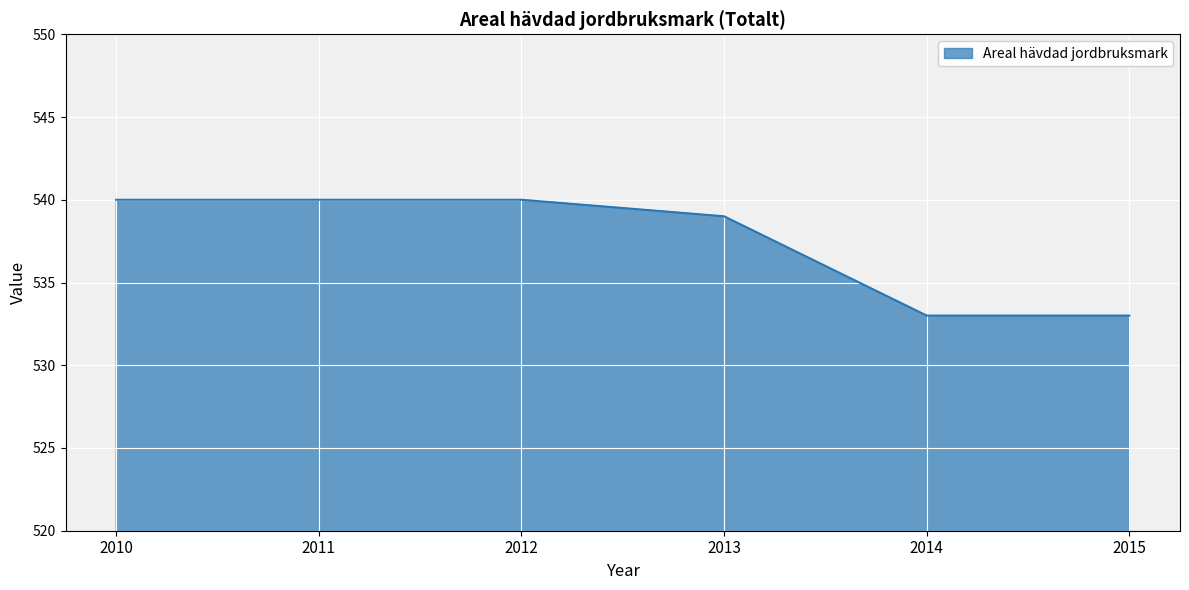

Approximately how many times larger is the value at 2012 compared to 2015?

1.0